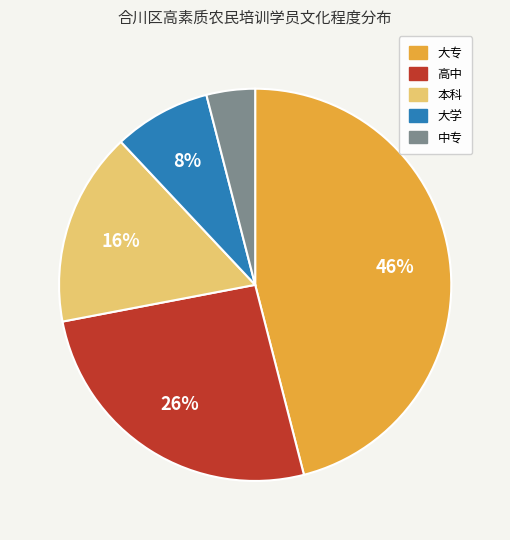

Count the number of slices in the pie.

5